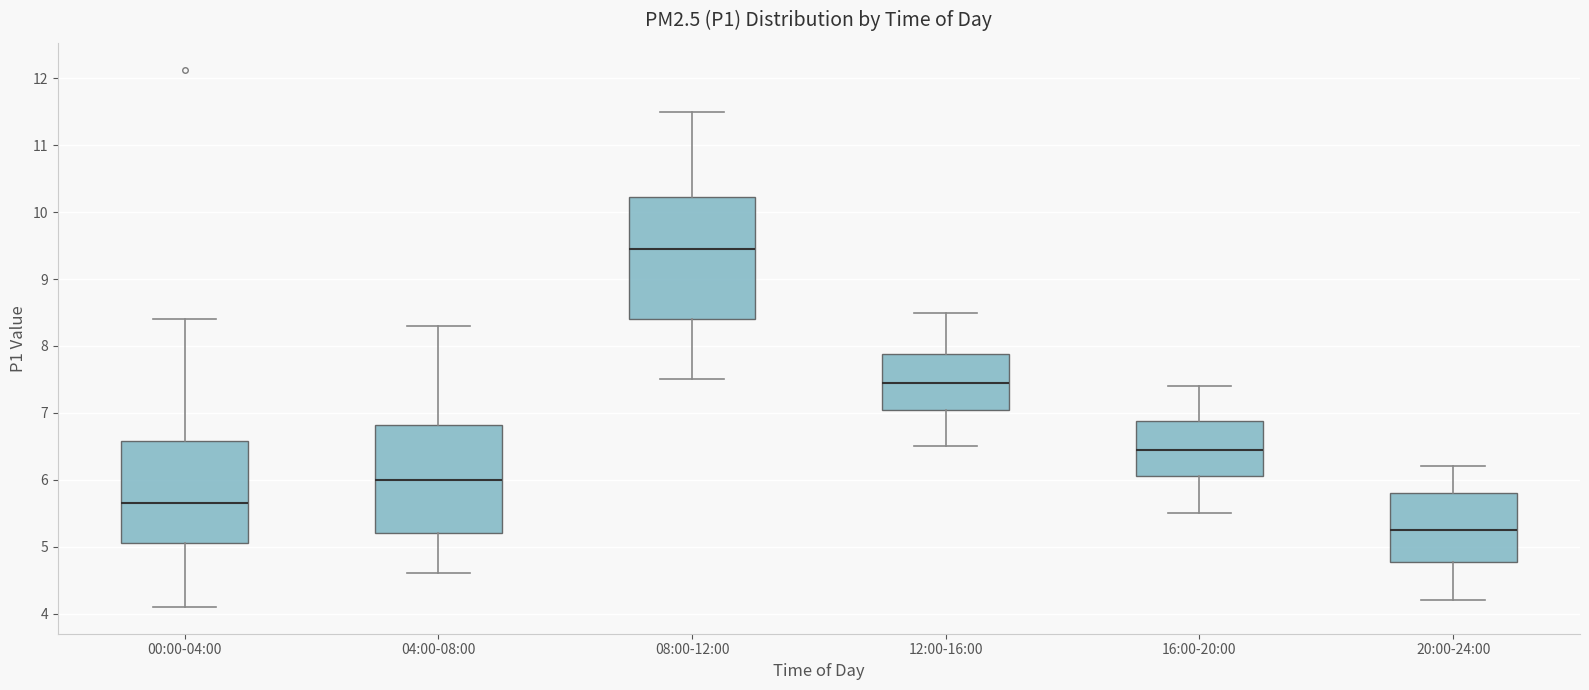

Which box has the lowest median line?

20:00-24:00